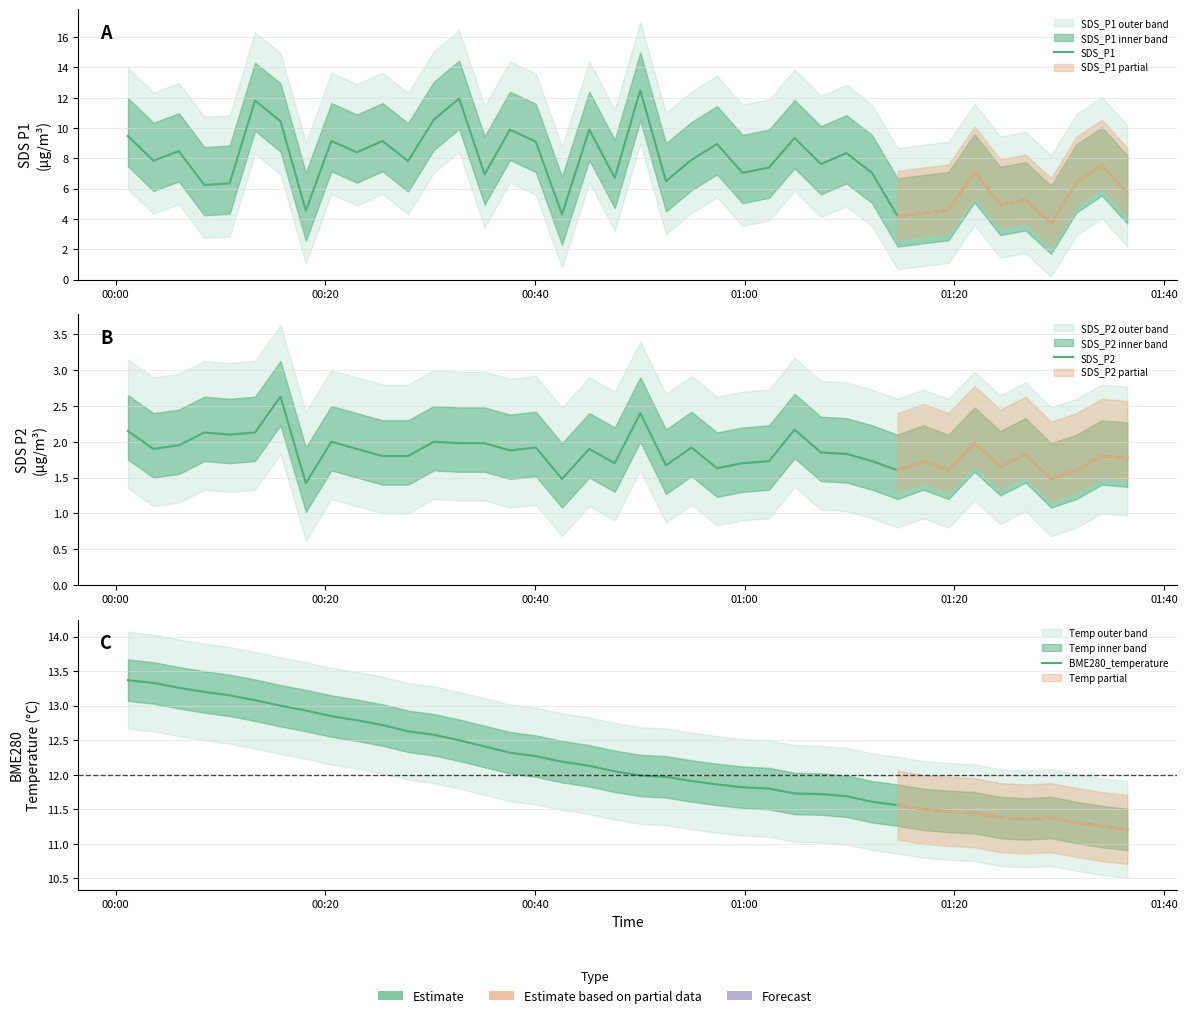

In SDS_P2, how many points are lower than both neighbors (excluding endpoints)?

12